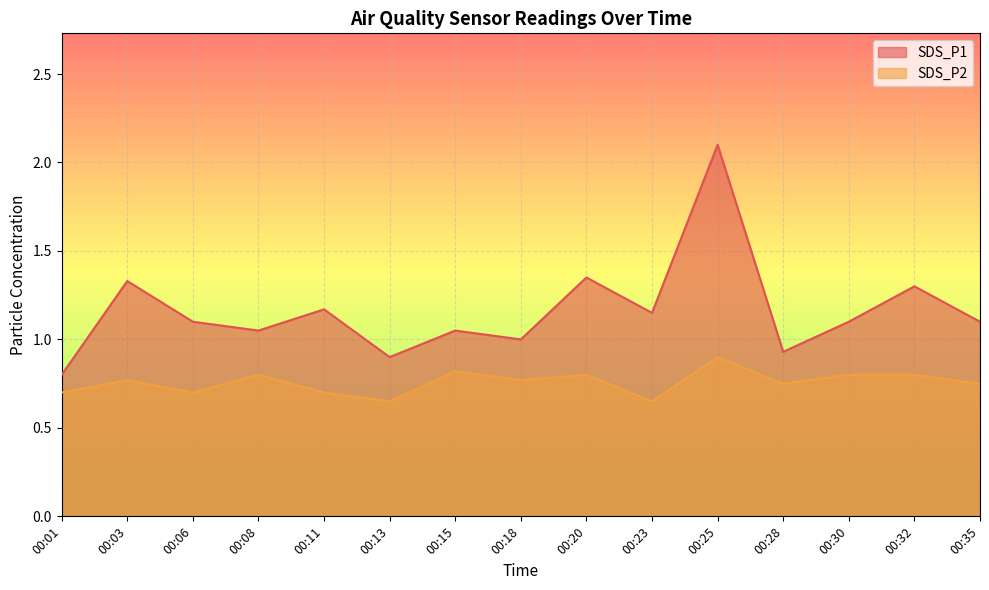

Which category has the lowest value across all series?

00:13